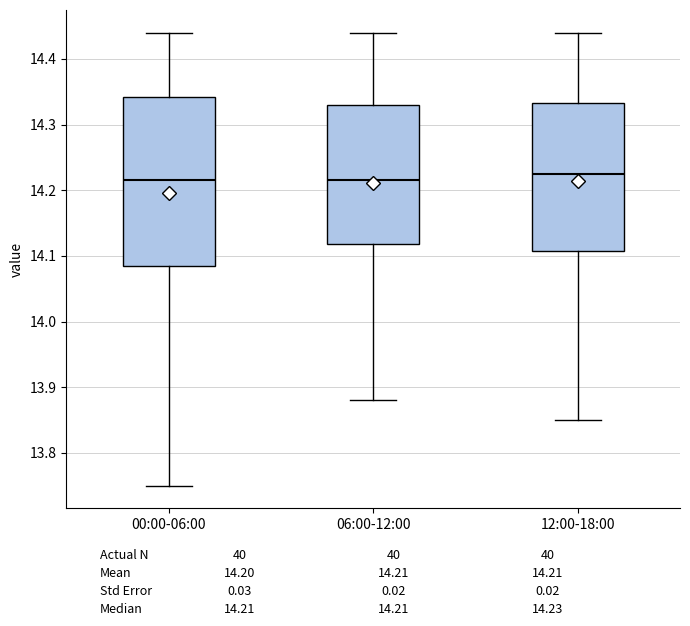

Comparing the boxes themselves (not the whiskers), which one is the tallest?

00:00-06:00